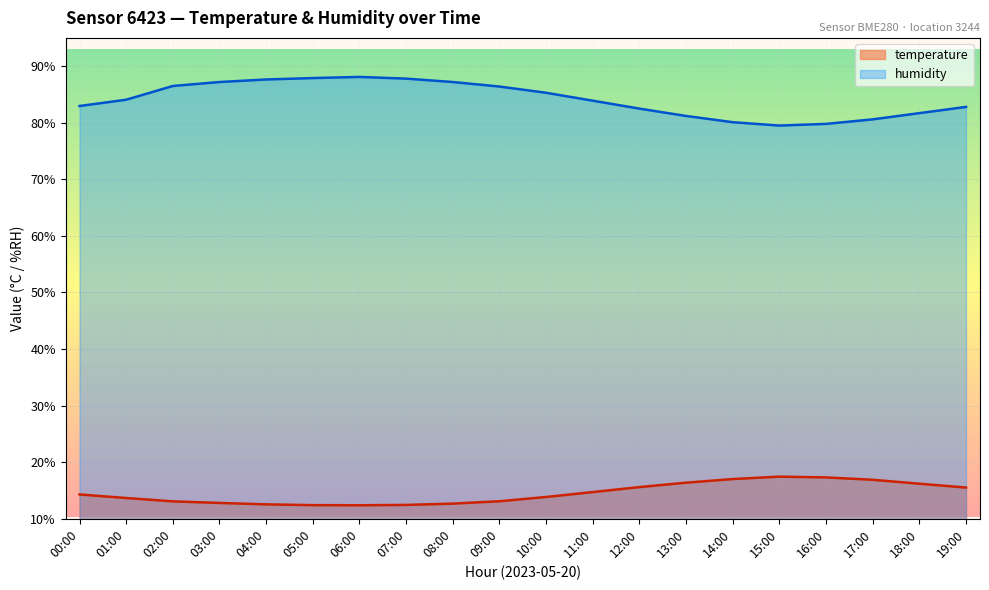

Does the chart display data point markers on the line(s)?

No